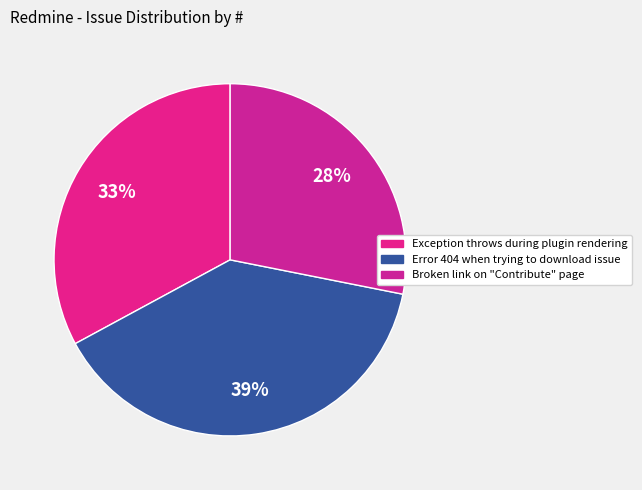

Does any single category account for the majority?

No